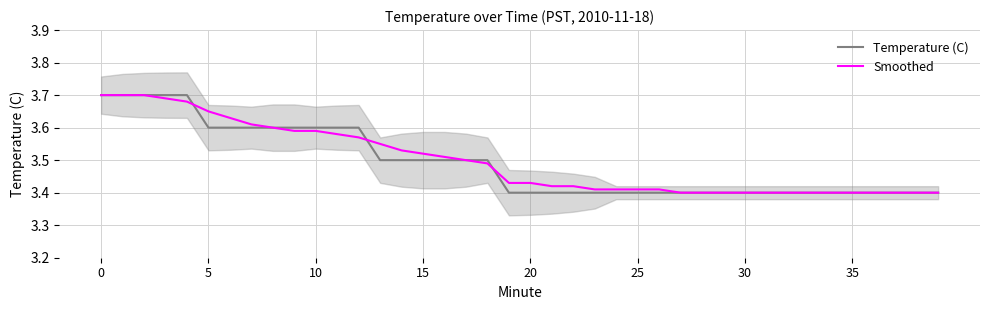

How many lines are shown in the chart?

2